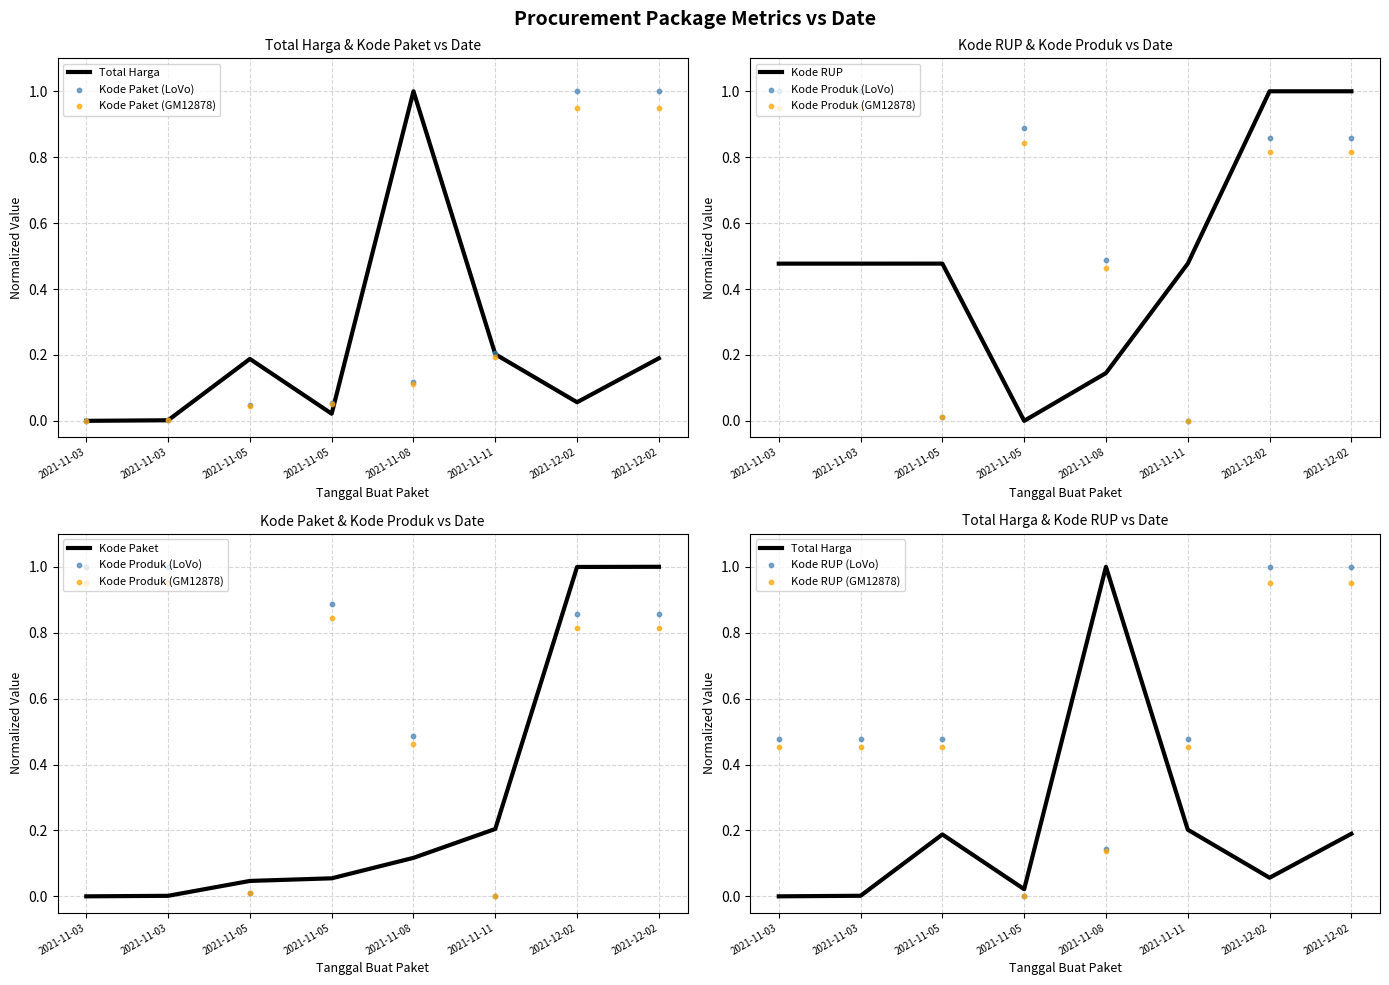

Which series has the largest total across all categories?

Kode Produk